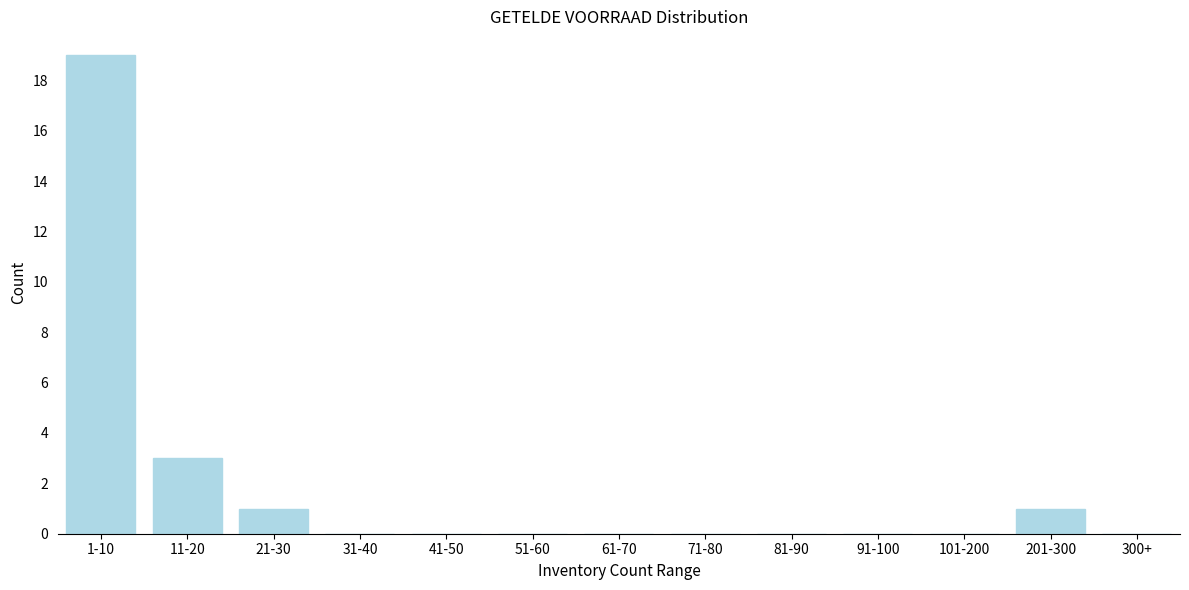

Reading right to left, transcribe all the data shown in this chart.

300+=0	201-300=1	101-200=0	91-100=0	81-90=0	71-80=0	61-70=0	51-60=0	41-50=0	31-40=0	21-30=1	11-20=3	1-10=19